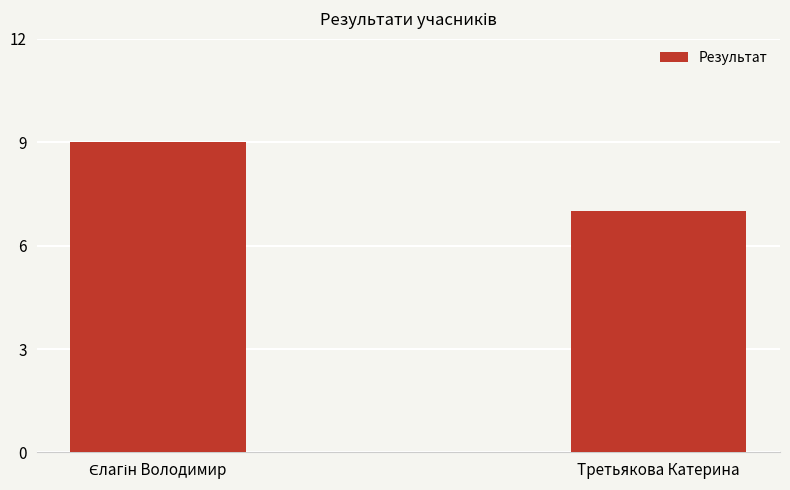

The chart shows a value of 7 at Третьякова Катерина. True or false?

True